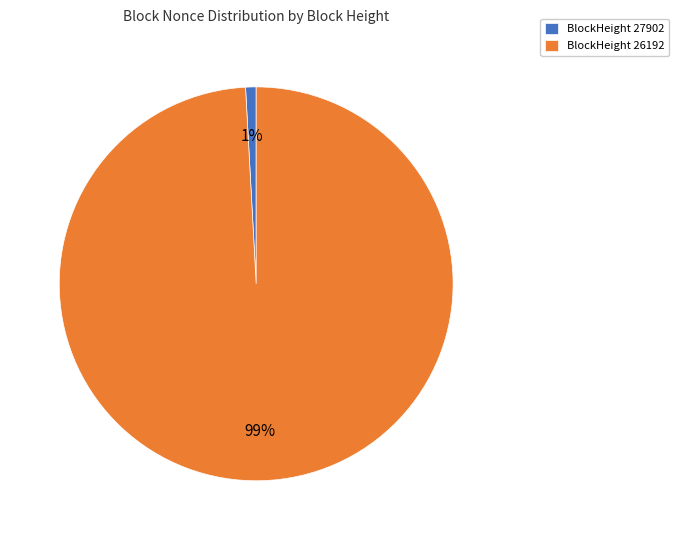

What is the largest slice in the pie chart?

BlockHeight 26192